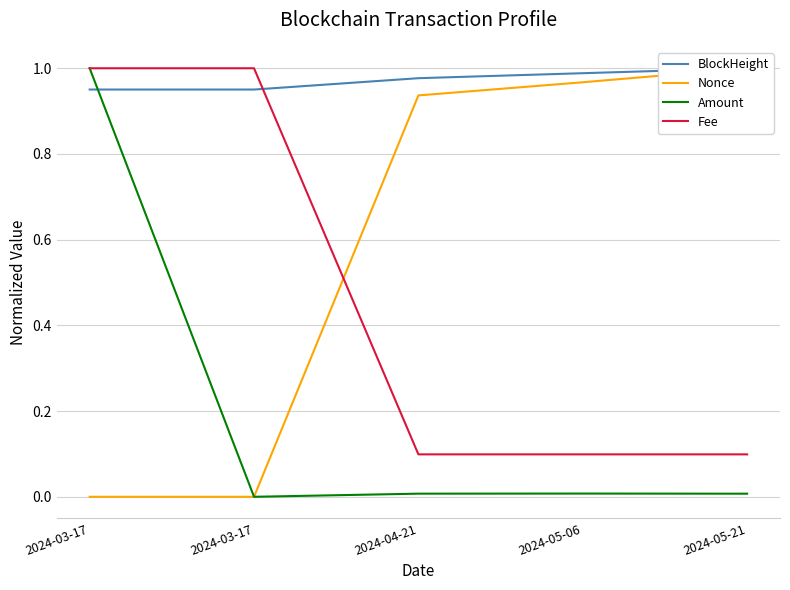

True or false: BlockHeight has more than 1 points higher than both neighbors.

False